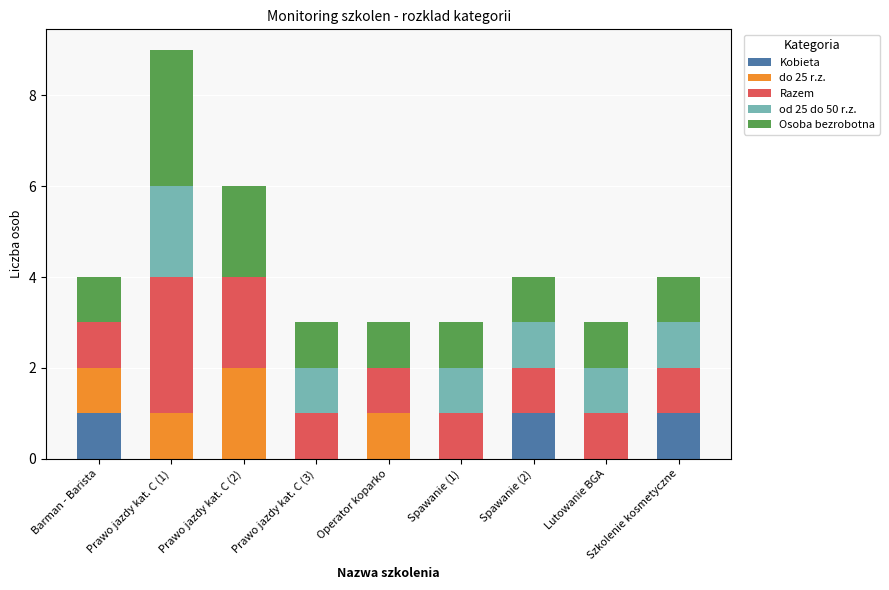

Are the bars grouped side by side (vs. stacked)?

No